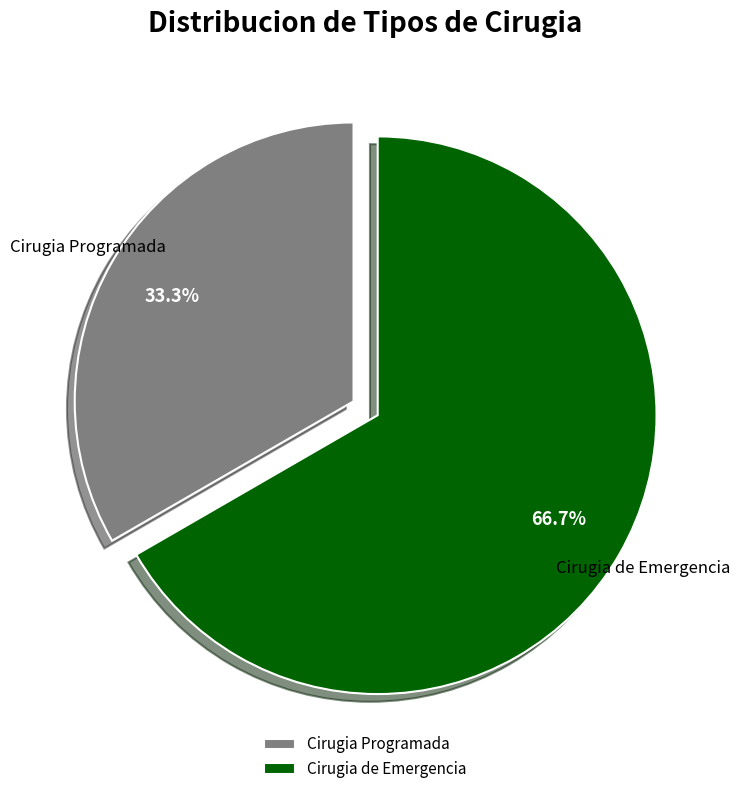

What is the smallest slice in the pie chart?

Cirugia Programada